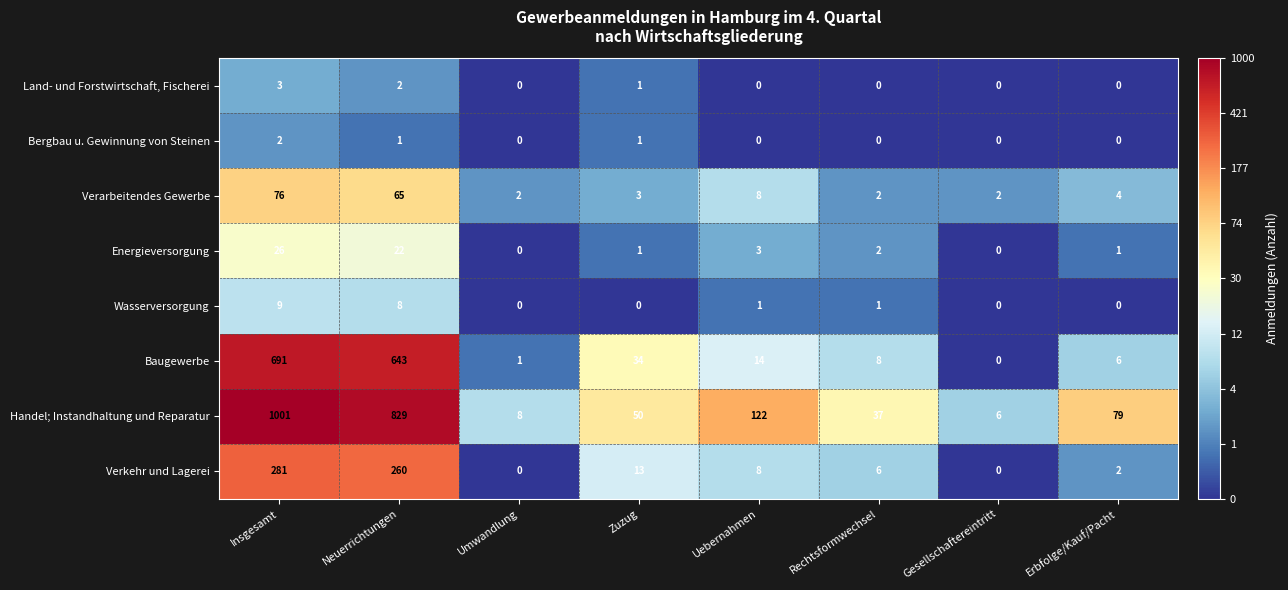

How many values in the Energieversorgung series are below 2?

4